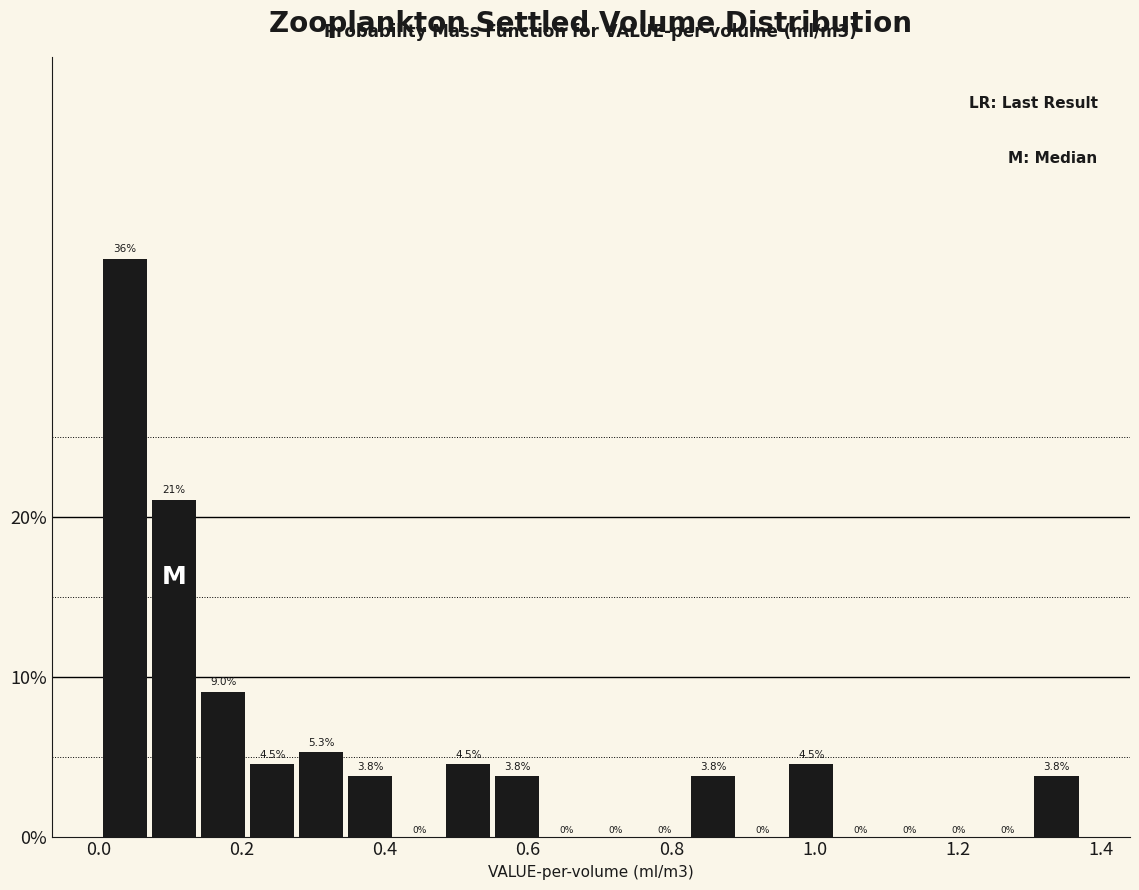

Around what value on the x-axis is the tallest bar? Give the approximate position of its centre, as read against the axis.

0.04